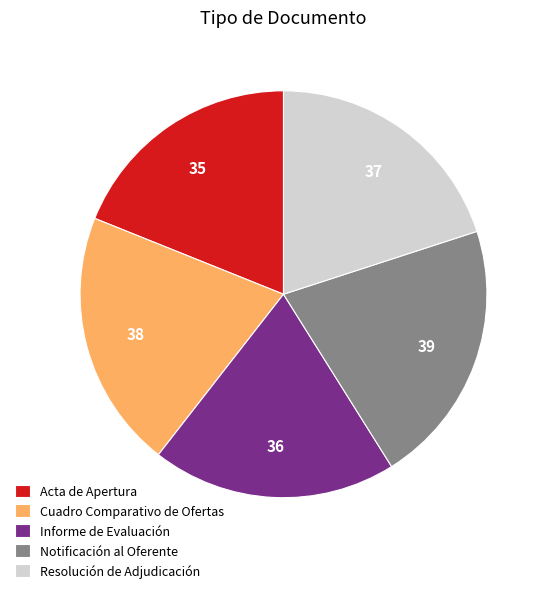

What is the smallest slice in the pie chart?

Acta de Apertura